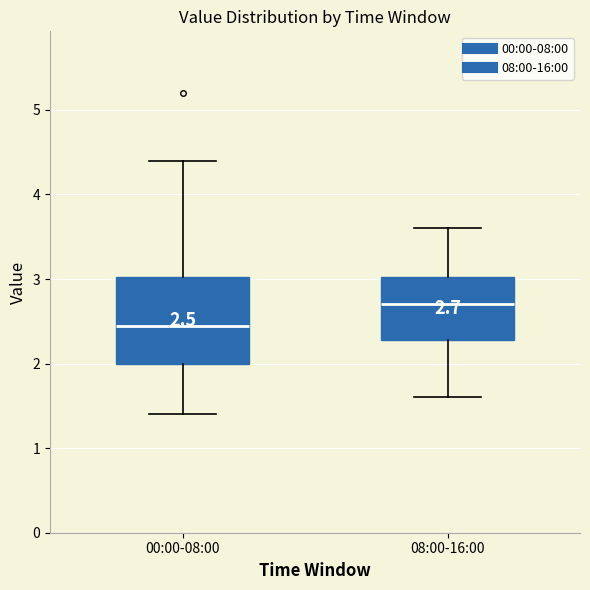

Which box is the tallest, from its lower edge to its upper edge?

00:00-08:00